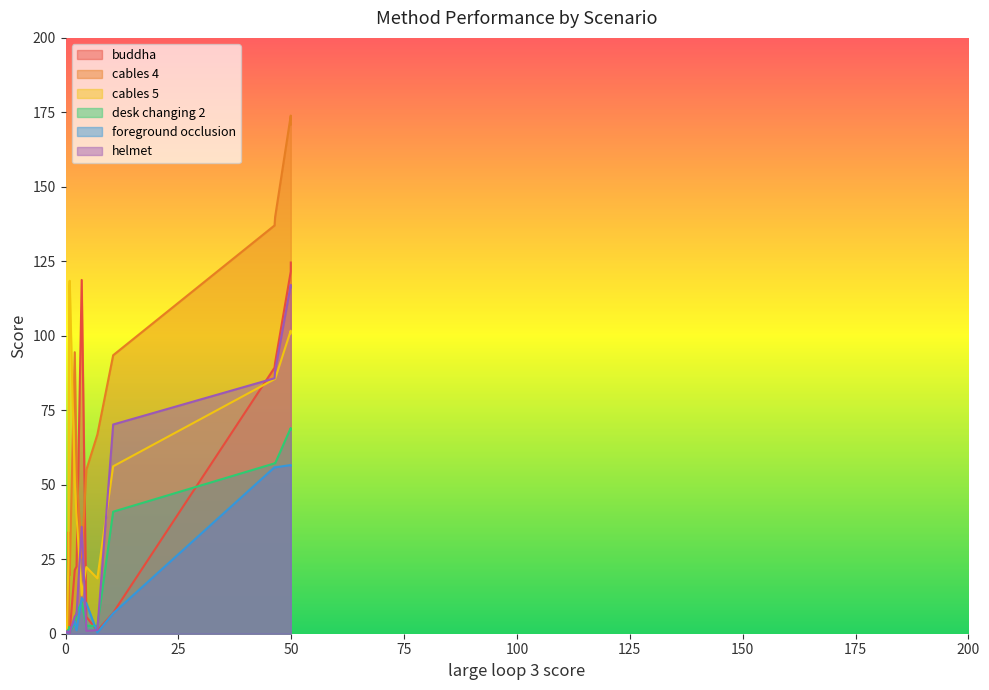

How many times do desk changing 2 and foreground occlusion cross each other?

4